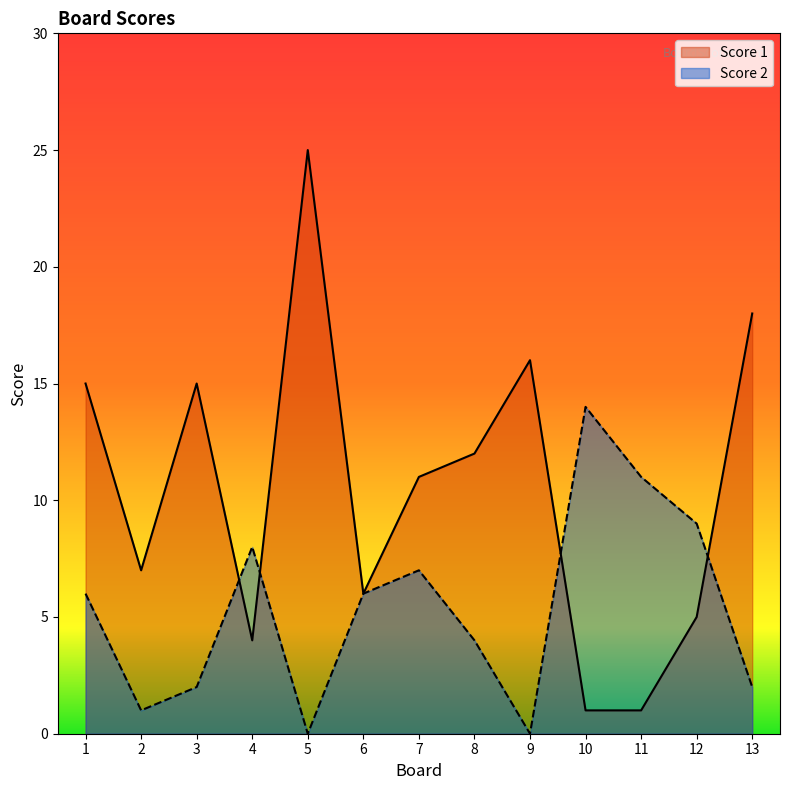

How many values in the Score 1 series are below 11?

6